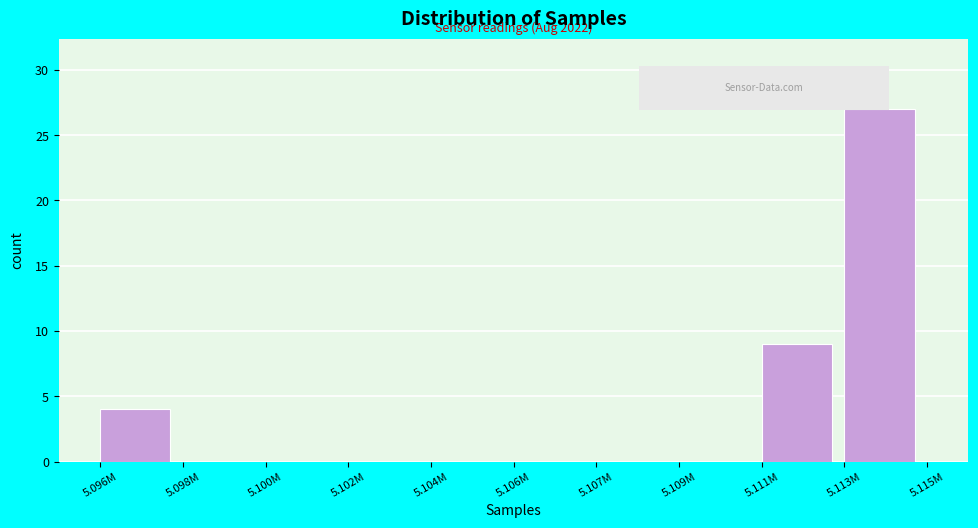

Reading left to right, list all the values displayed in this chart.

5.096M=4	5.098M=0	5.100M=0	5.102M=0	5.104M=0	5.106M=0	5.107M=0	5.109M=0	5.111M=9	5.113M=27